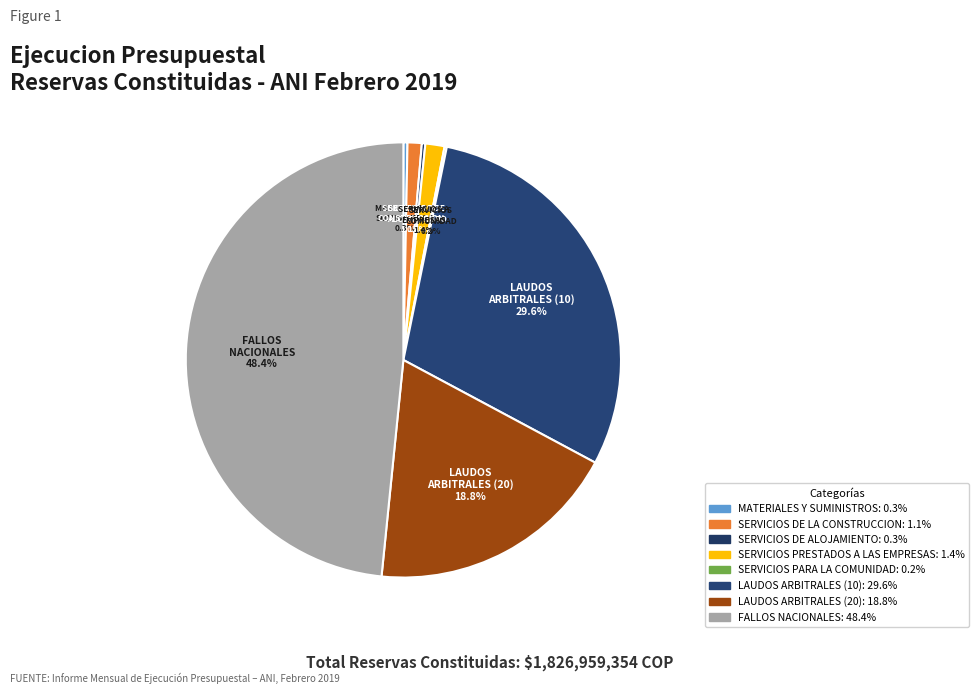

What is the smallest slice in the pie chart?

SERVICIOS PARA LA COMUNIDAD